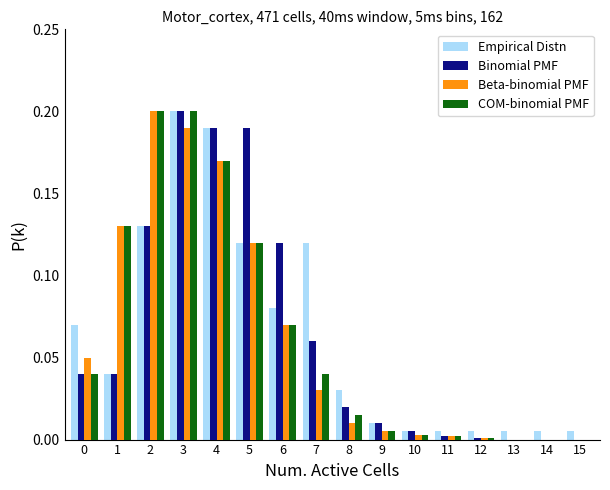

At which category is the sum across all series the highest?

3